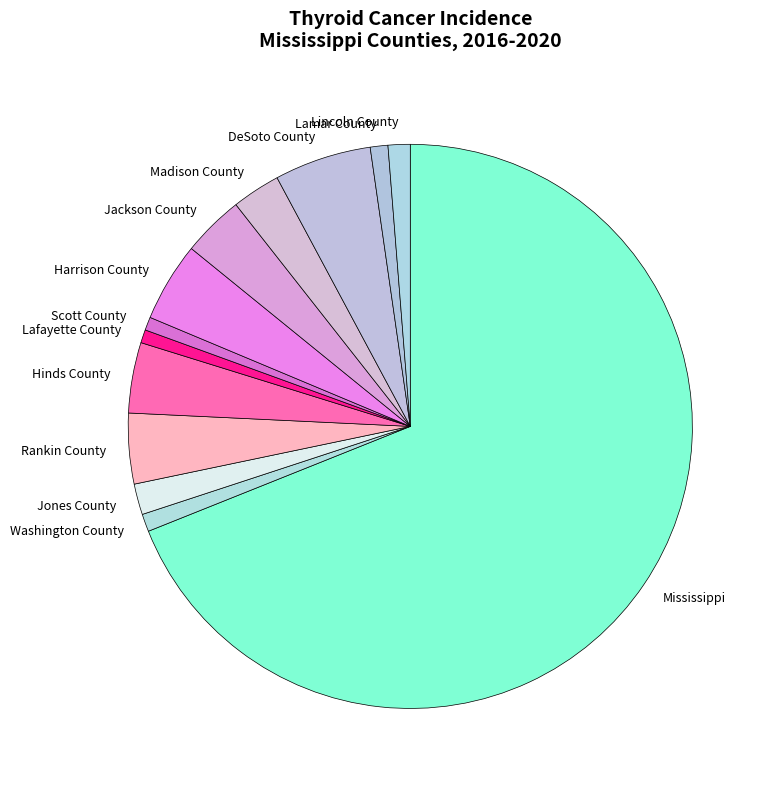

Which category accounts for the majority?

Mississippi